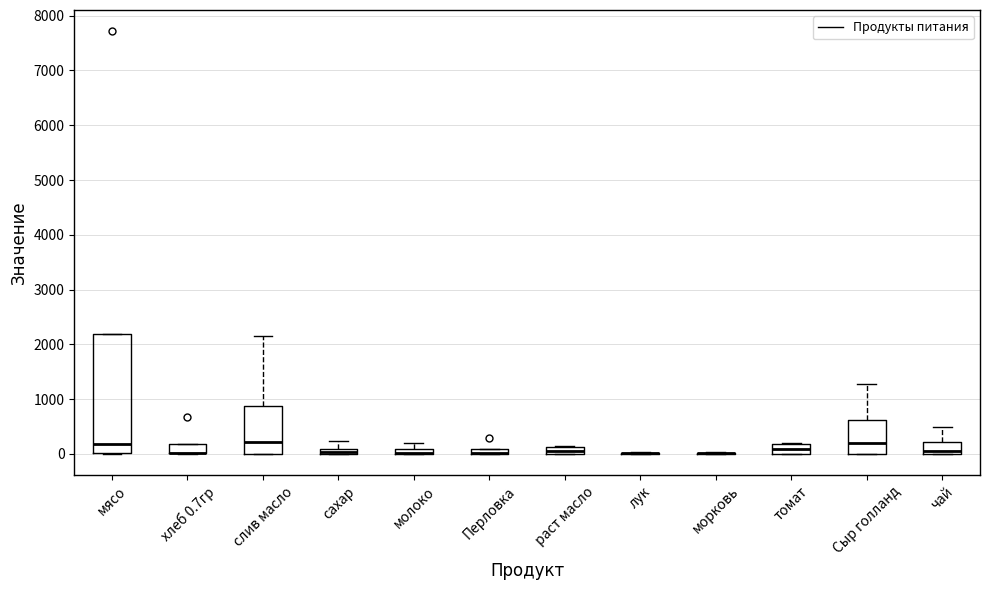

Where is the lower edge of the box for молоко on the y-axis? The values are not printed on the chart, so give them approximately, as read against the axis.

0